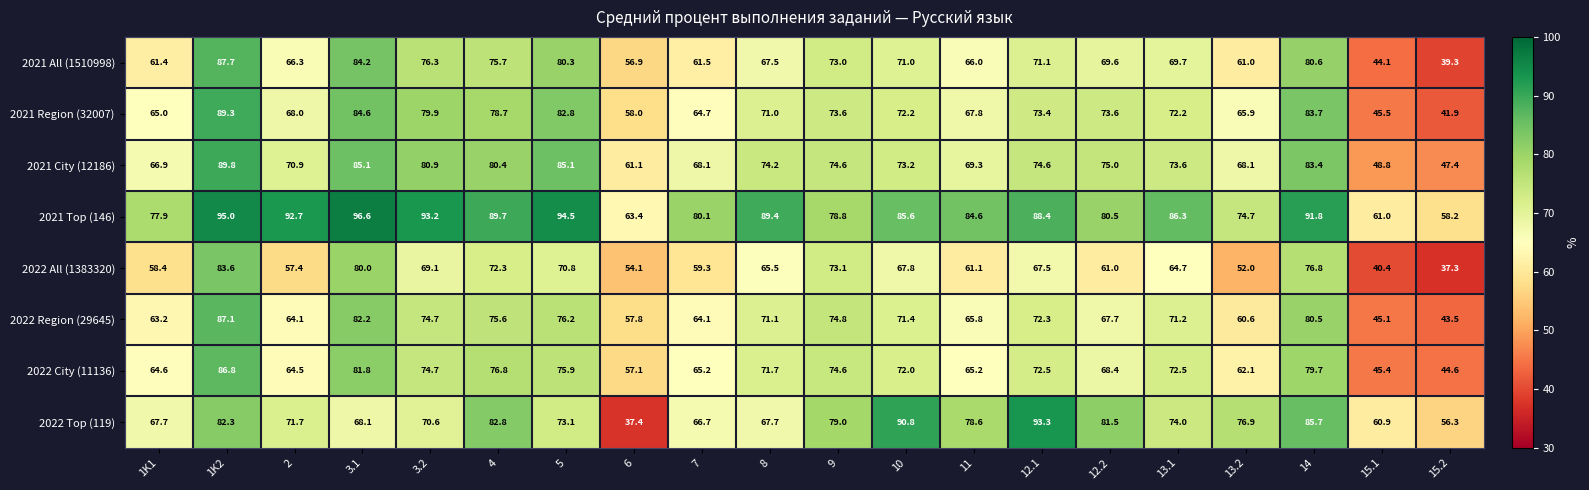

At which label does 2021 All (1510998) reach its peak?

1K2